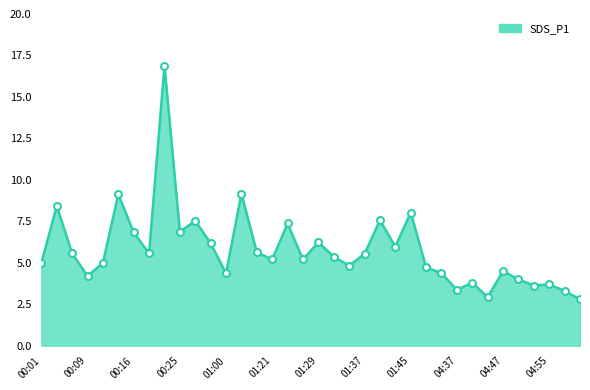

What is the difference between the maximum and minimum values?

14.1